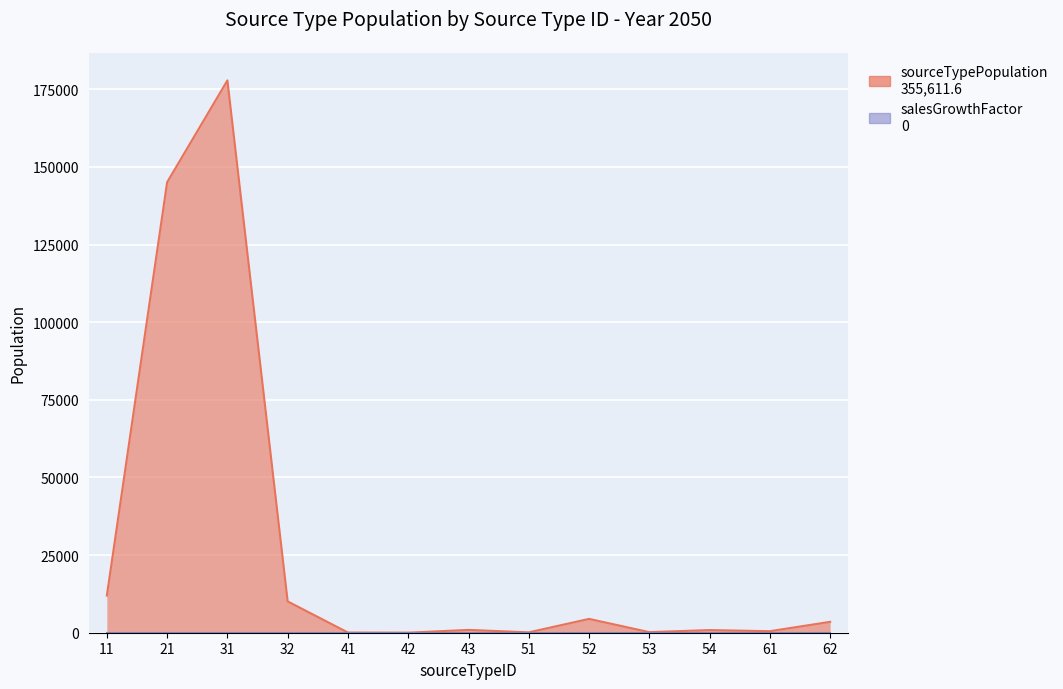

Reading left to right, list all the values displayed in this chart.

11=11969.1	21=145078.7	31=177874.7	32=10083.8	41=58.3	42=18.2	43=912.6	51=120.2	52=4452.0	53=185.5	54=856.1	61=491.8	62=3510.6